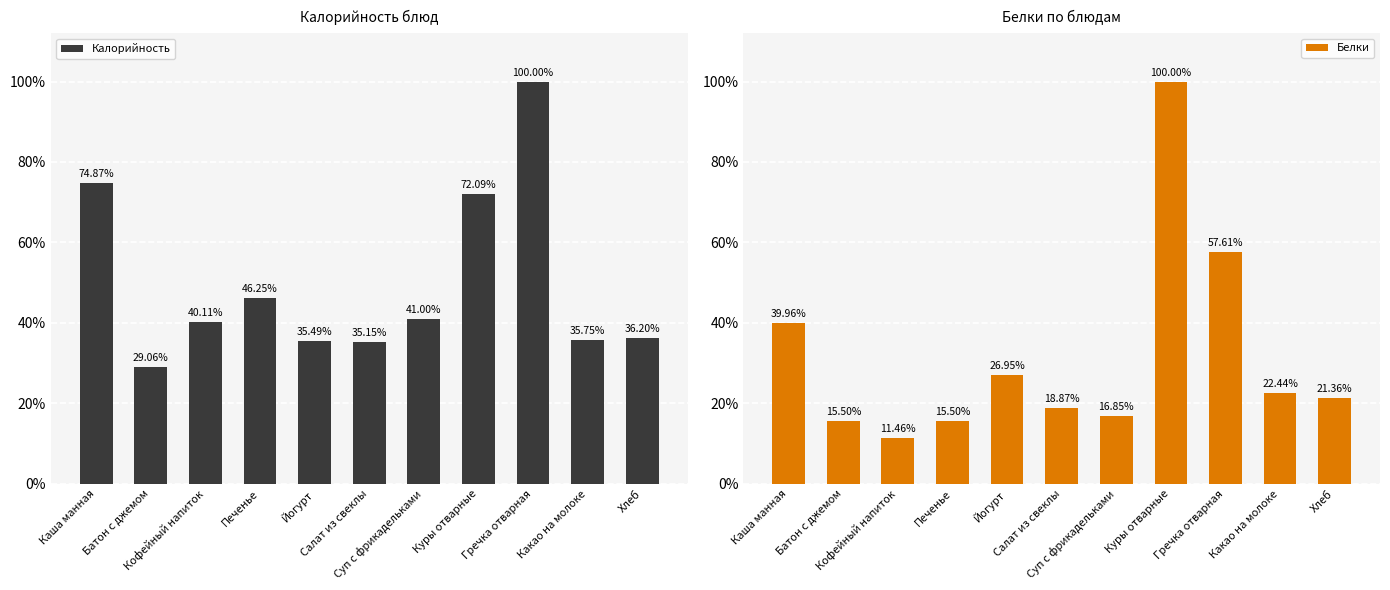

Between Куры отварные and Печенье, which is larger?

Куры отварные